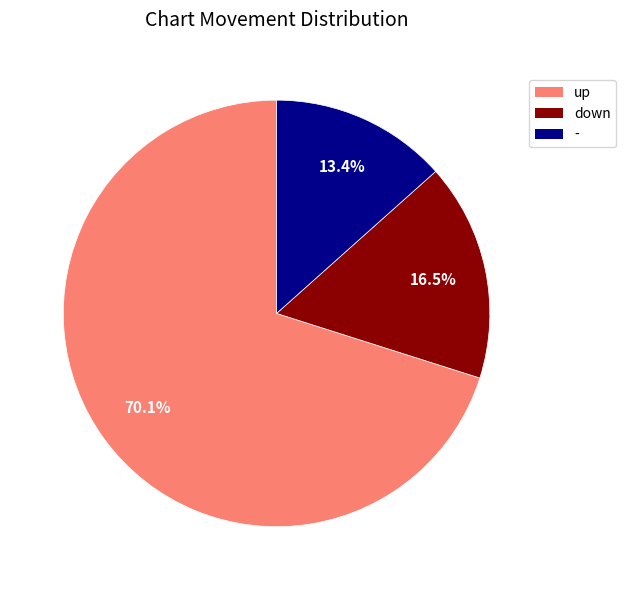

Which has a higher value, up or down?

up